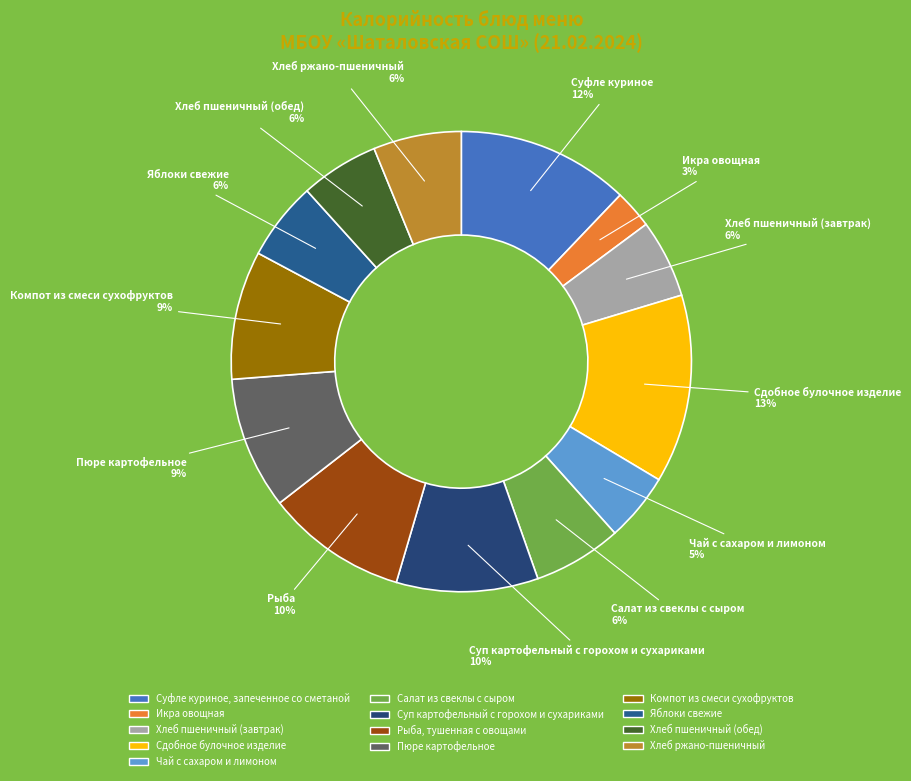

Is it true that Пюре картофельное is 9% of the pie?

True